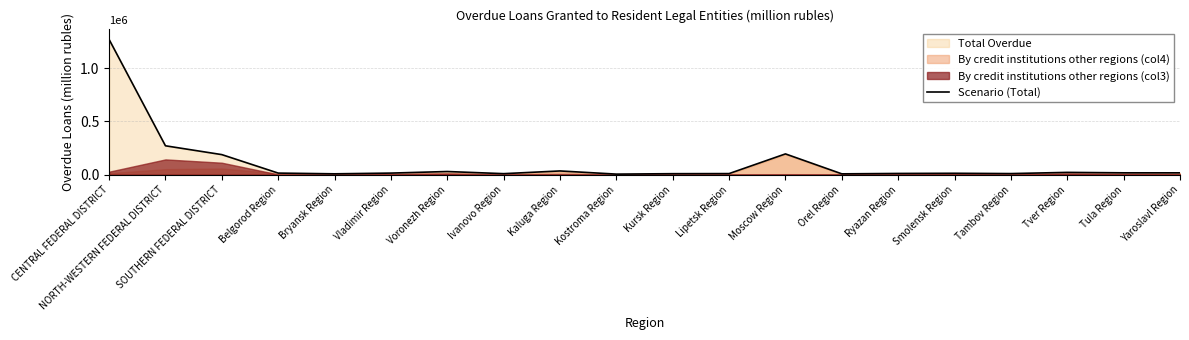

How many points are higher than both their immediate neighbors (excluding endpoints)?

5